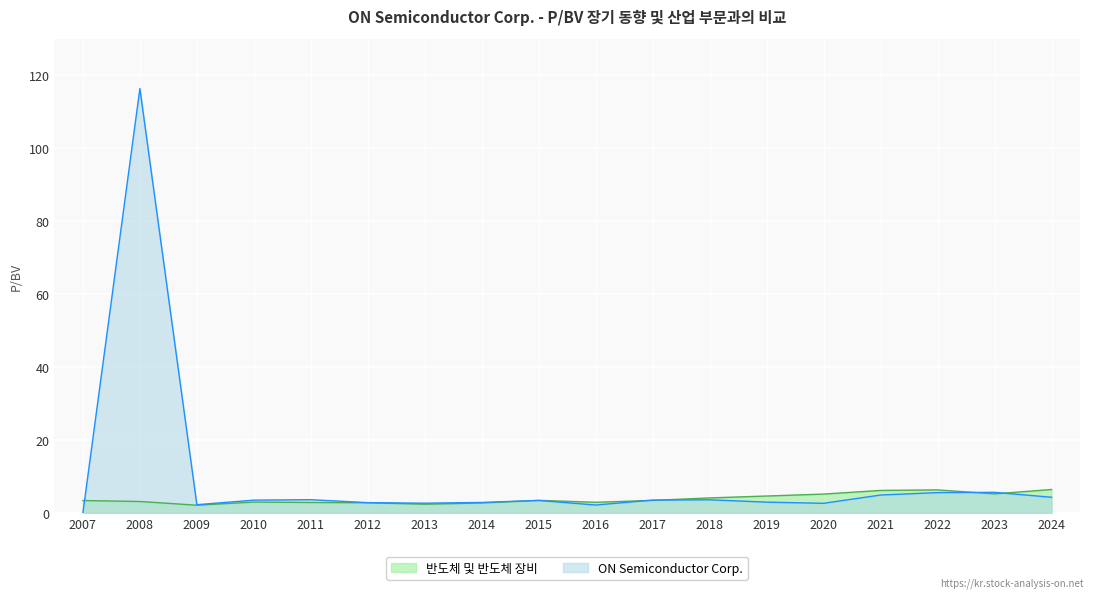

Reading left to right, extract all data points from this chart.

ON Semiconductor Corp.: 2007=0.0	2008=116.3	2009=2.2	2010=3.5	2011=3.6	2012=2.8	2013=2.6	2014=2.8	2015=3.4	2016=2.1	2017=3.5	2018=3.6	2019=2.9	2020=2.6	2021=4.9	2022=5.5	2023=5.6	2024=4.3
반도체 및 반도체 장비: 2007=3.4	2008=3.1	2009=2.1	2010=2.9	2011=2.8	2012=2.8	2013=2.4	2014=2.7	2015=3.4	2016=2.9	2017=3.4	2018=4.1	2019=4.6	2020=5.1	2021=6.1	2022=6.3	2023=5.2	2024=6.4